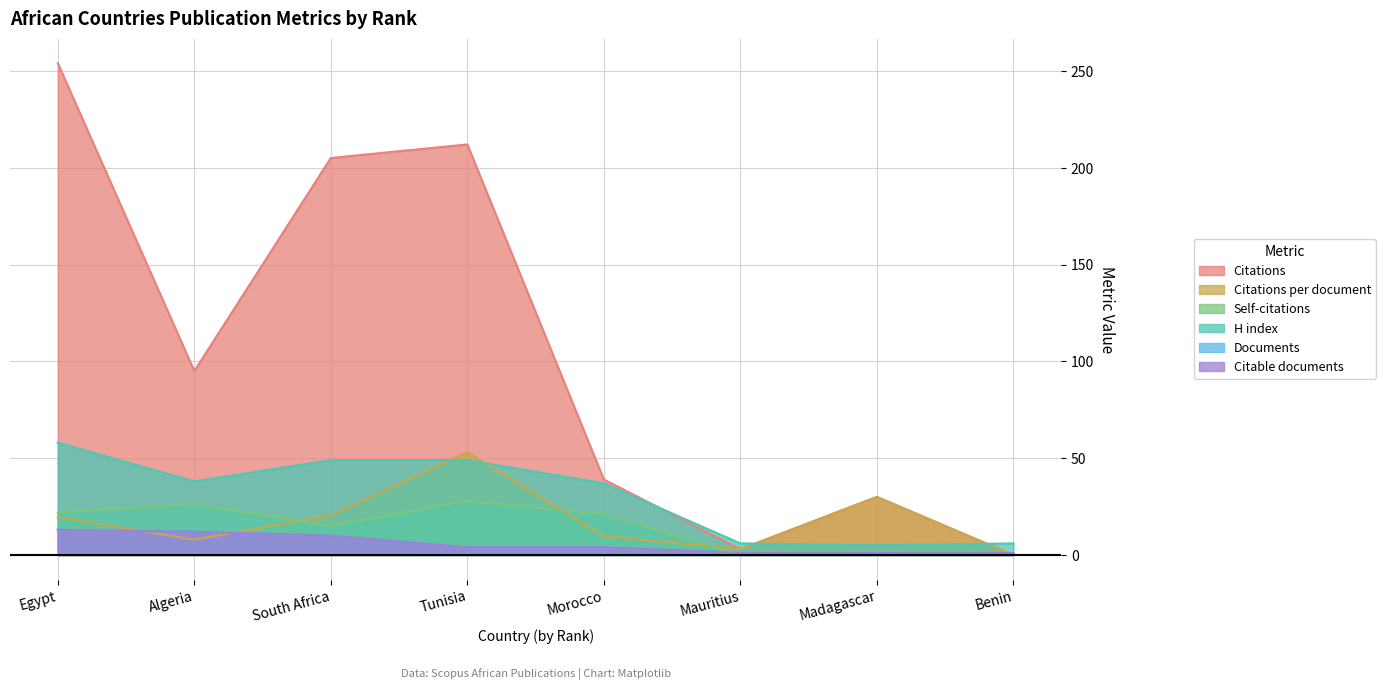

At which category does the chart reach its peak across all series?

Egypt